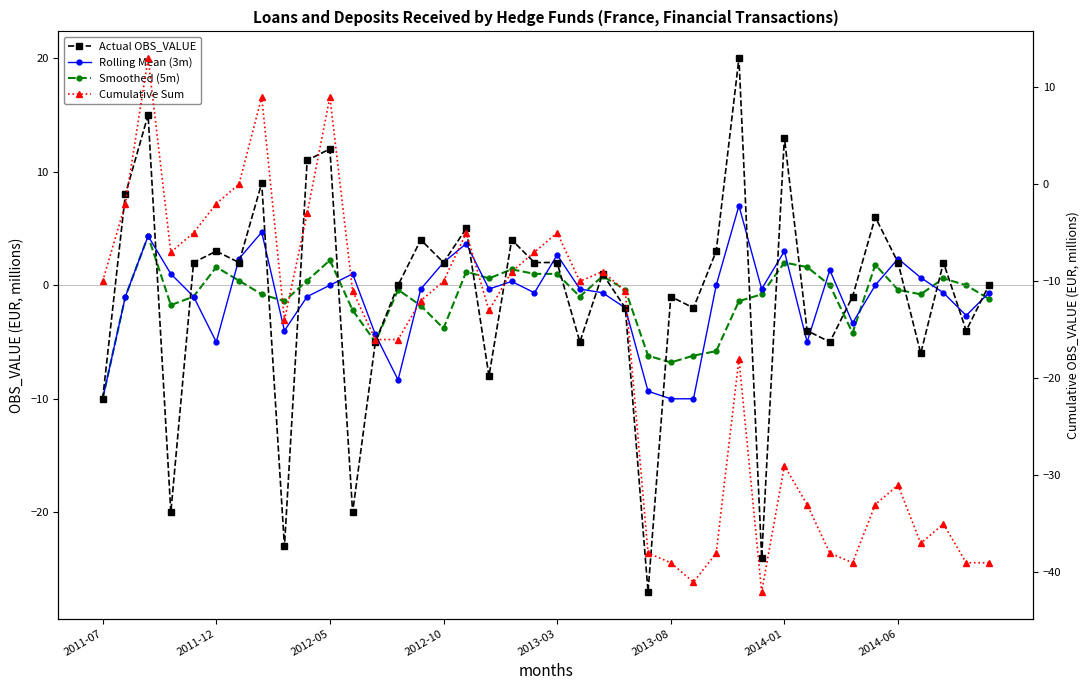

At how many categories does at least one series exceed -19?

40